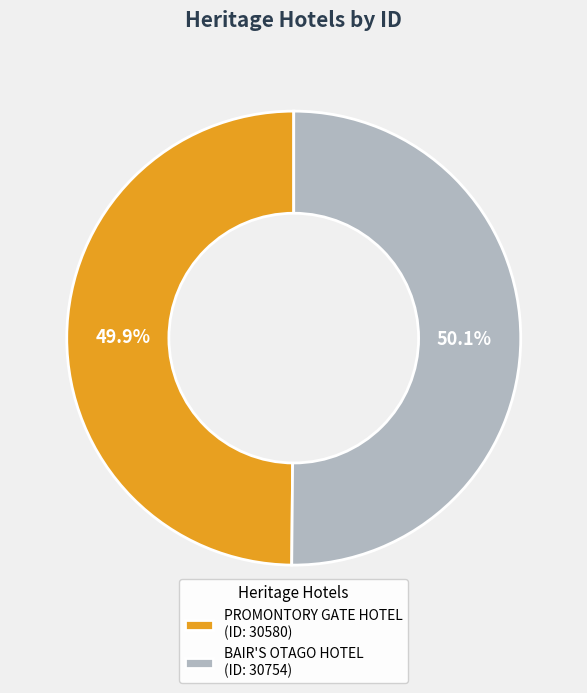

How many segments does this pie chart have?

2